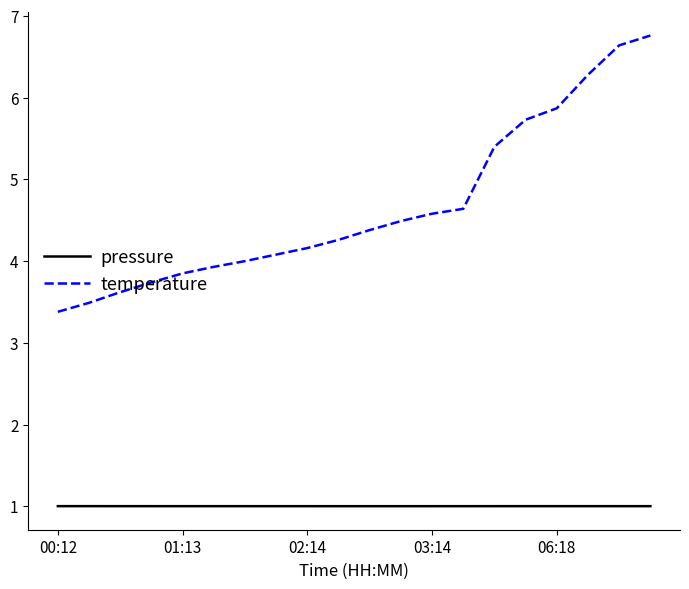

What is the average value of the temperature series?

4.7